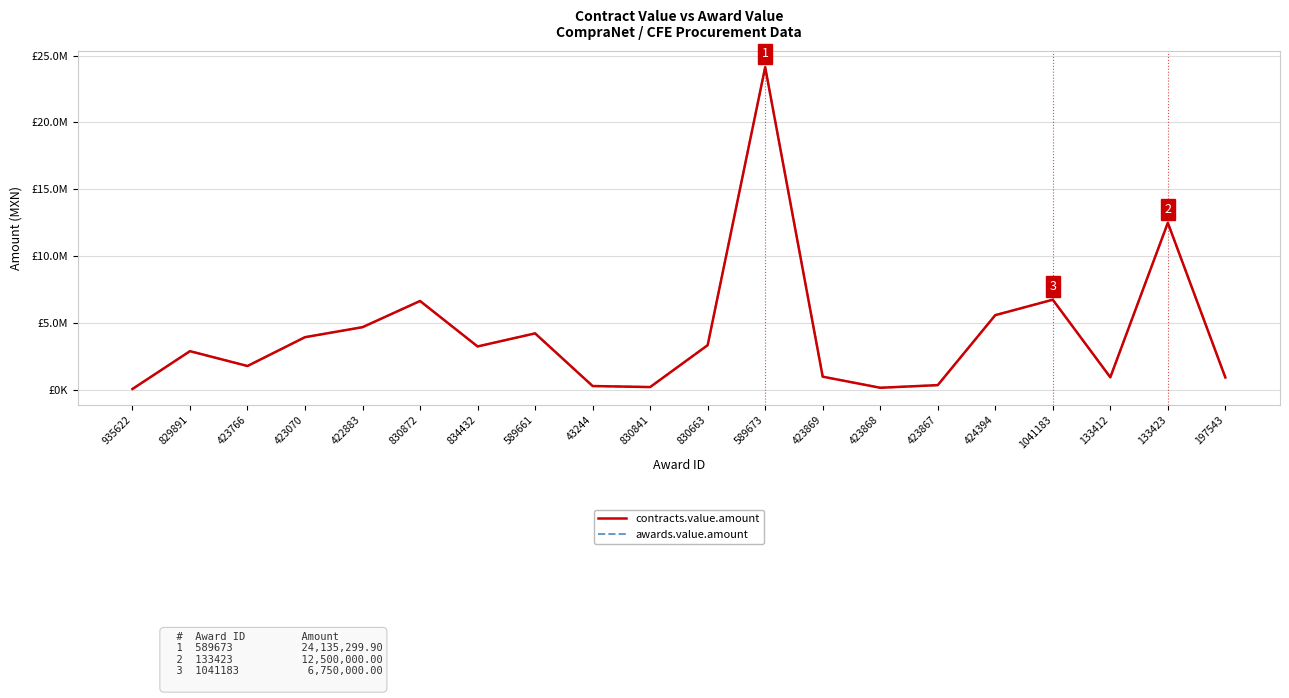

Does the chart display data point markers on the line(s)?

No